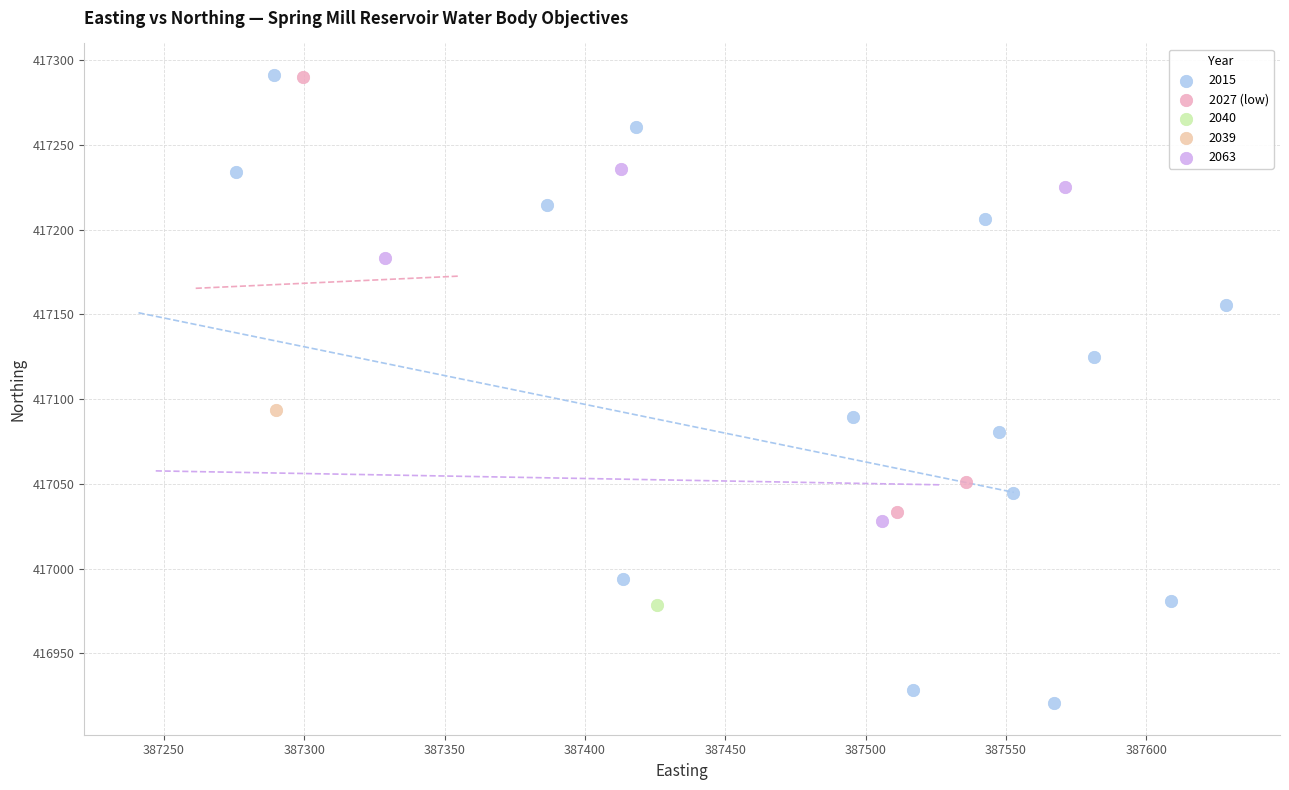

What are all the series names shown in the legend?

2015, 2027 (low), 2040, 2039, 2063